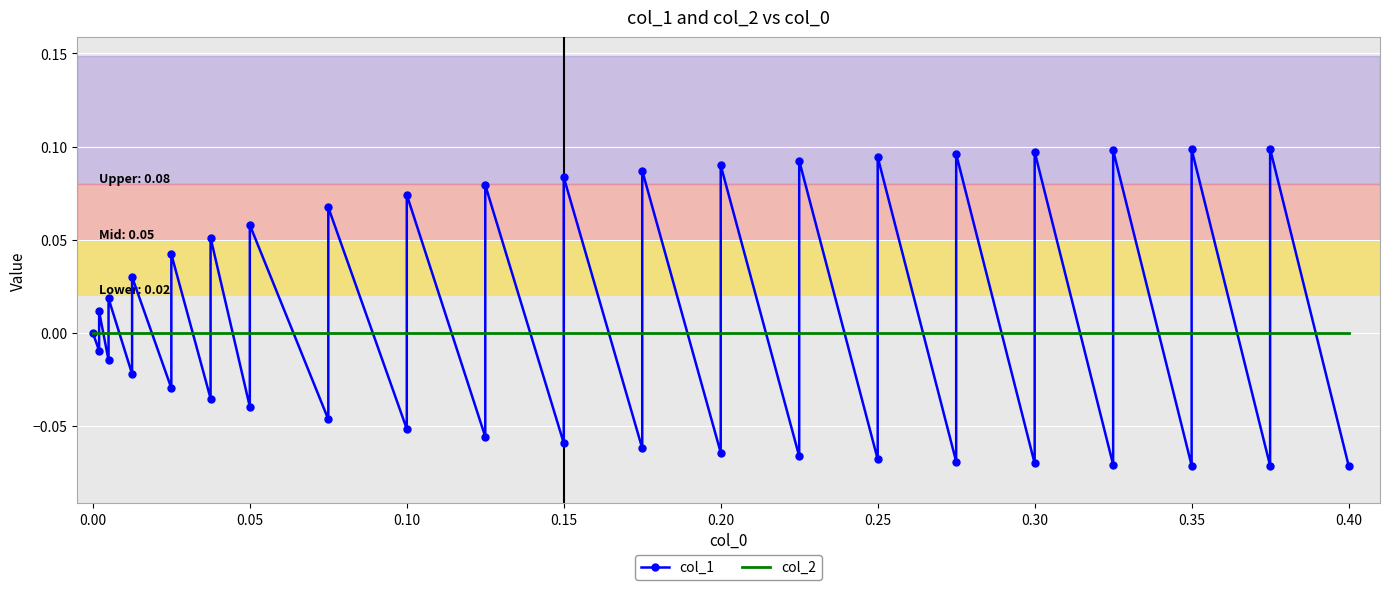

In col_1, how many points are lower than both neighbors (excluding endpoints)?

19